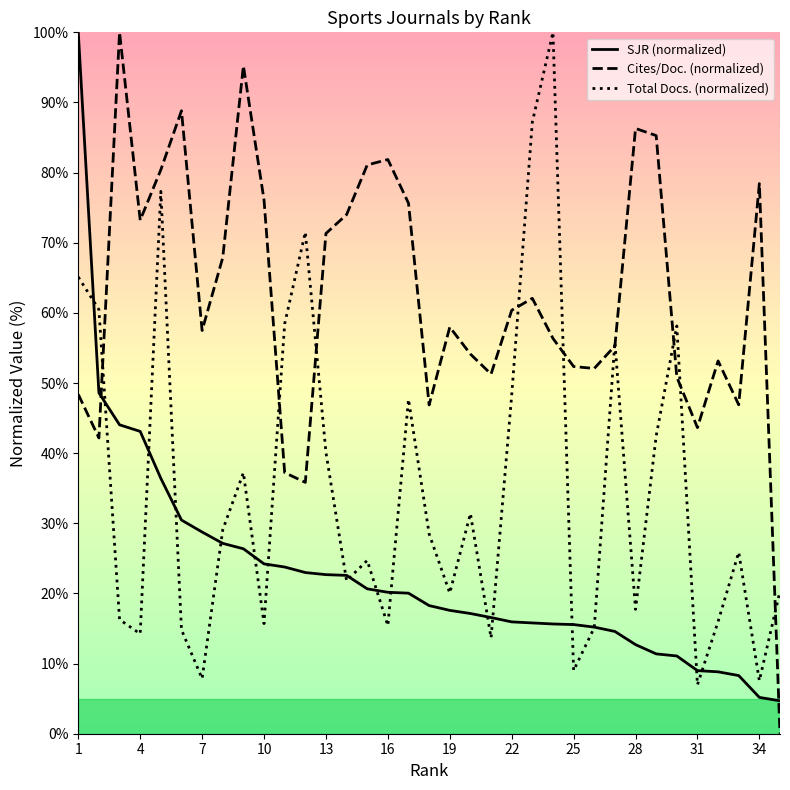

Is the value of Cites/Doc. (normalized) at 28 greater than the value of SJR (normalized) at 1?

No